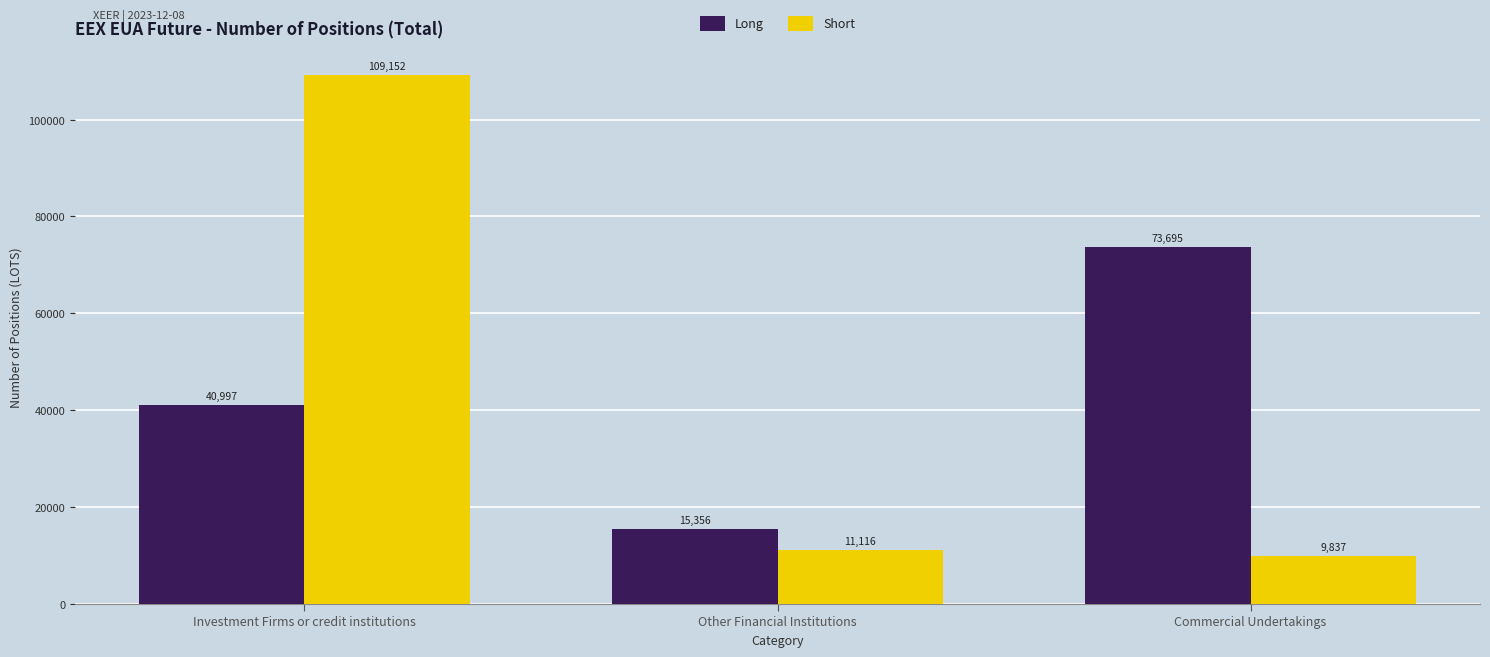

Which category has the highest value across all series?

Investment Firms or credit institutions